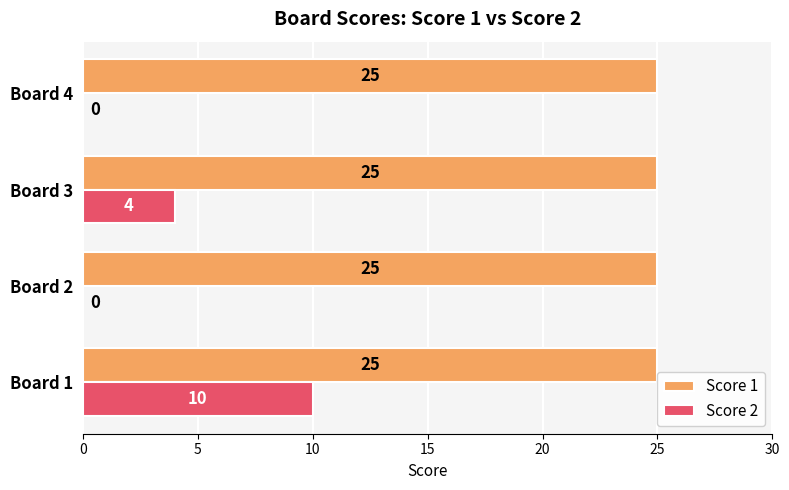

True or false: Score 2 has a value of 2 at Board 3.

False